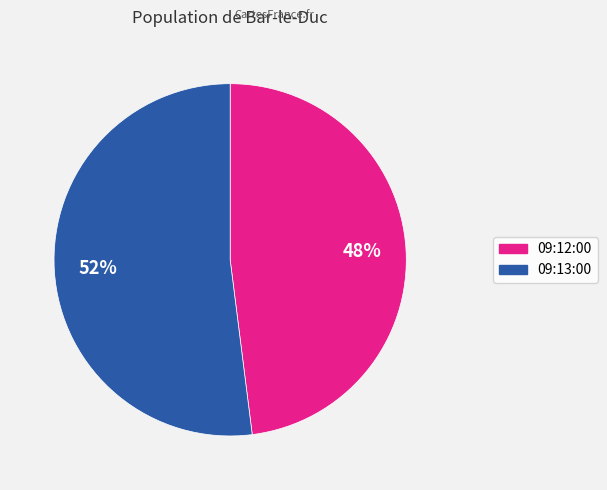

Which has a higher value, 09:12:00 or 09:13:00?

09:13:00